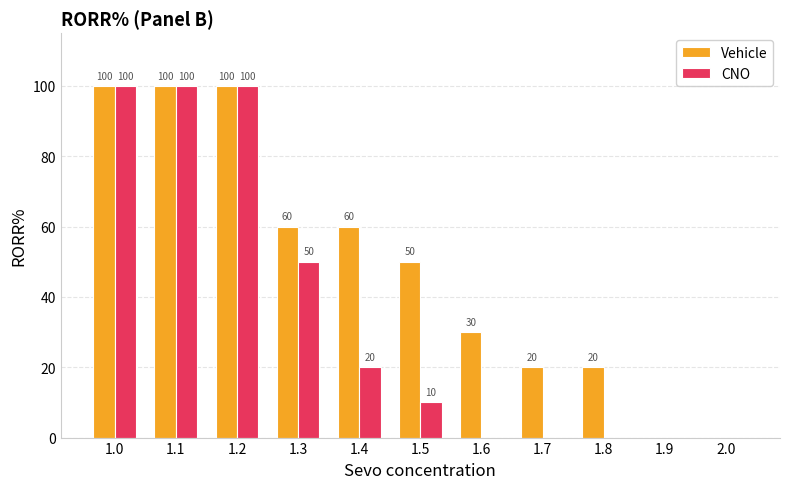

The value of CNO at 1.6 is 64. True or false?

False